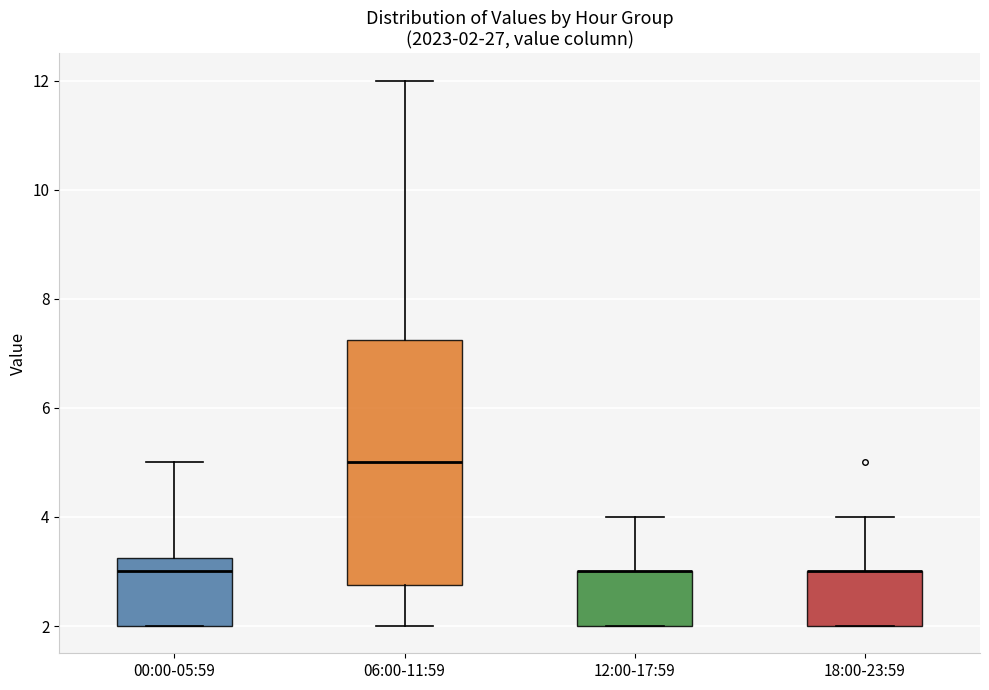

Which box is the tallest, from its lower edge to its upper edge?

06:00-11:59